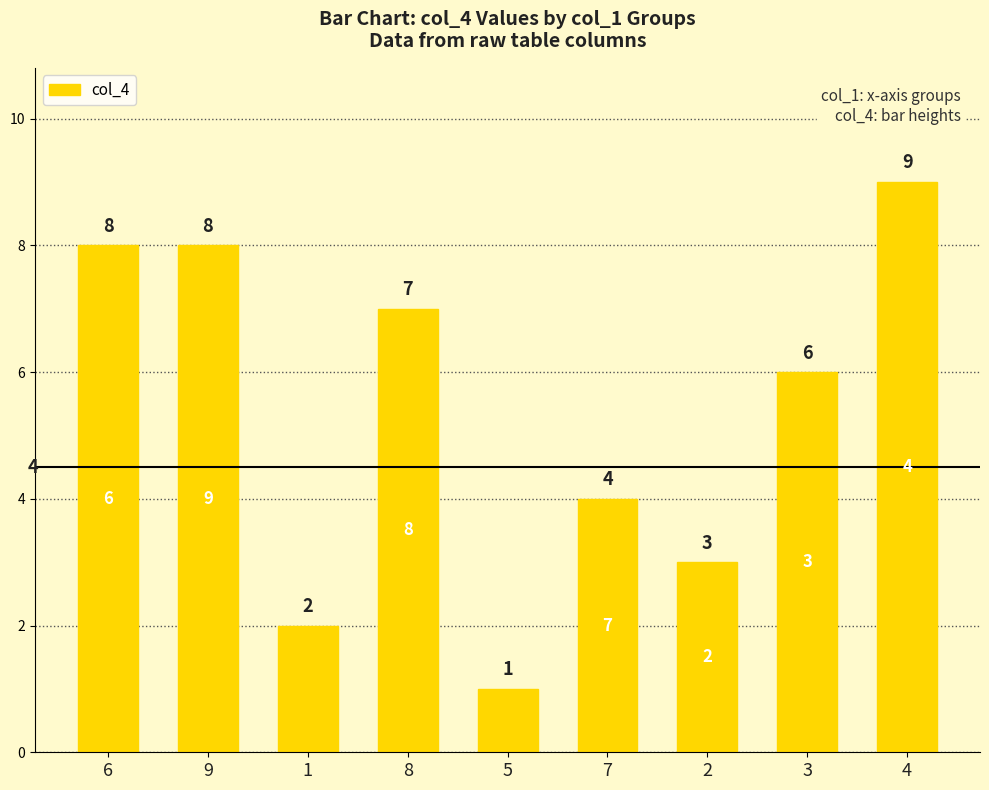

Where is the data nearest to the value 5?

7